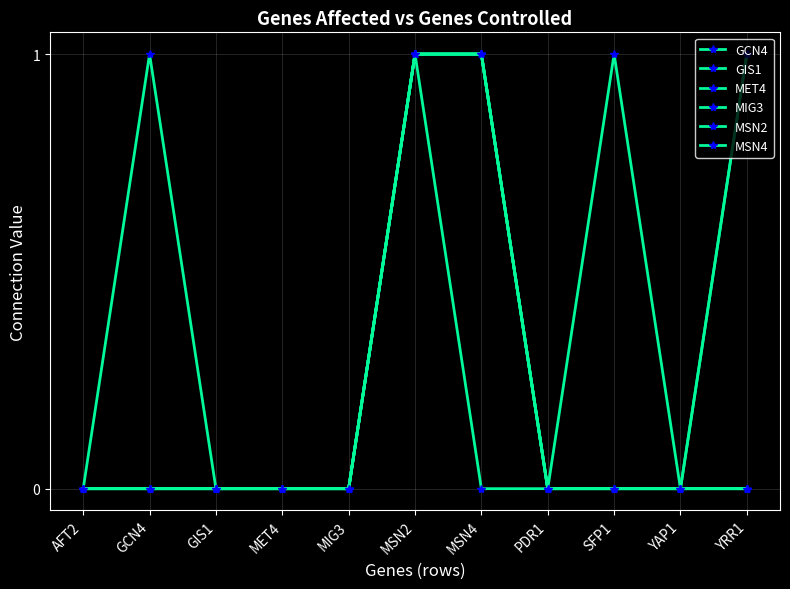

True or false: MSN2 has a value of 0 at GIS1.

True